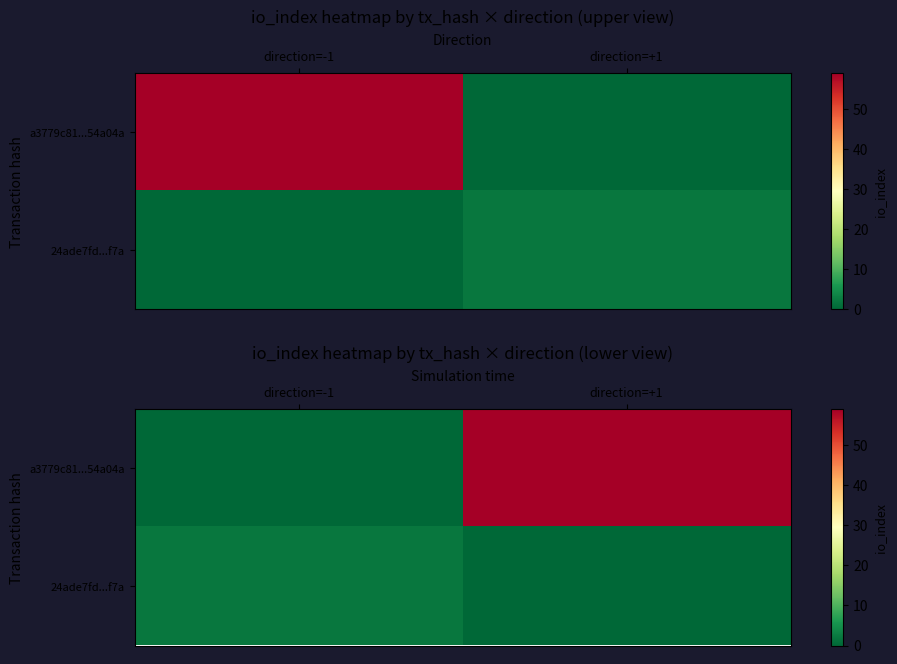

What is the sum of the 24ade7fd...f7a values at direction=+1 and direction=-1?

2